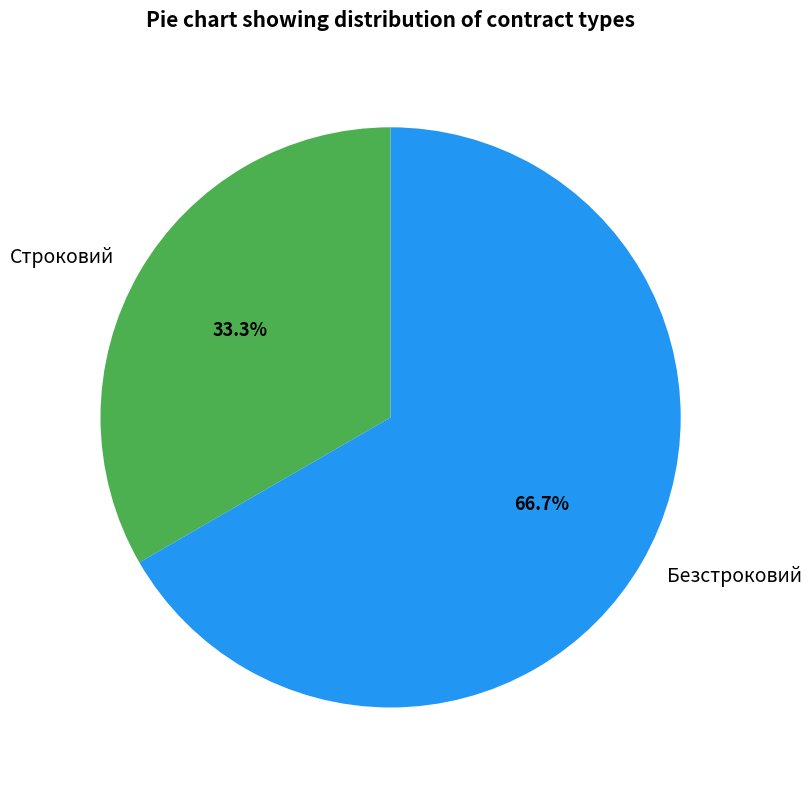

To the nearest percent, what is the combined percentage of Безстроковий and Строковий?

100%